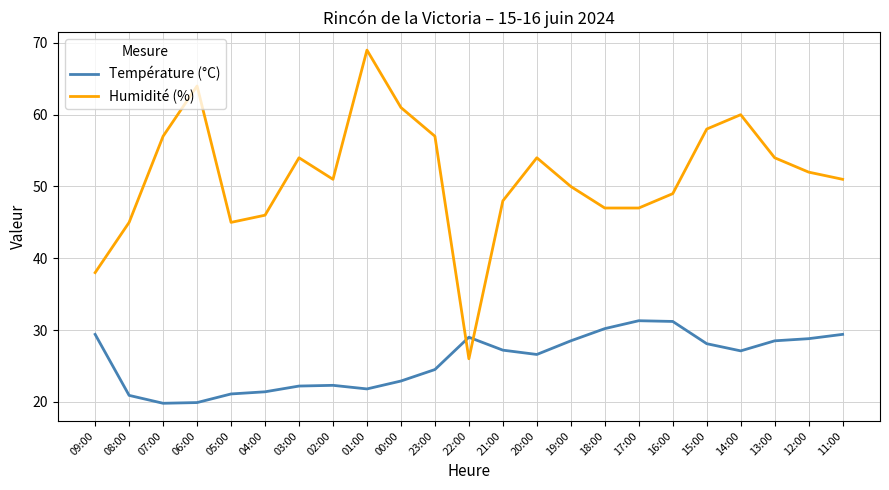

What is the approximate value of Température (°C) at 06:00?

19.9